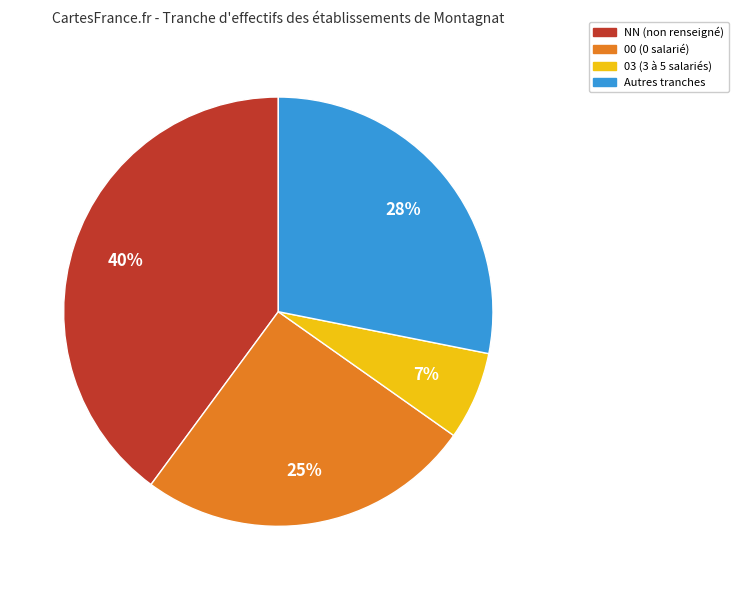

To the nearest percent, what is the difference between the largest and smallest slice percentages?

33%